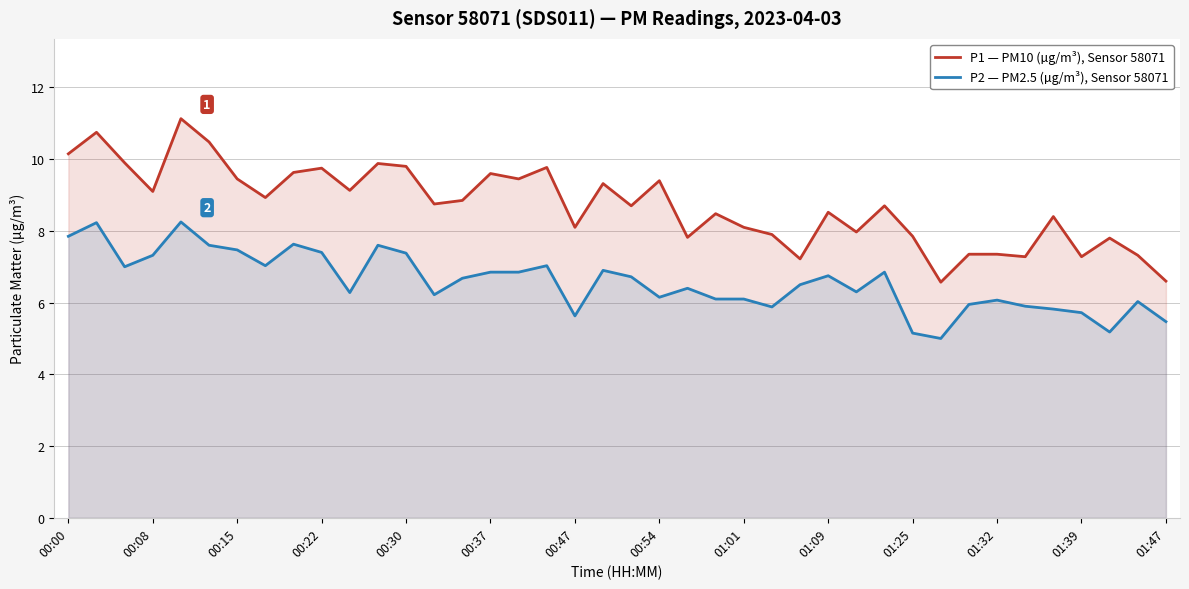

How many data points in P2 — PM2.5 (µg/m³), Sensor 58071 are above 6?

30